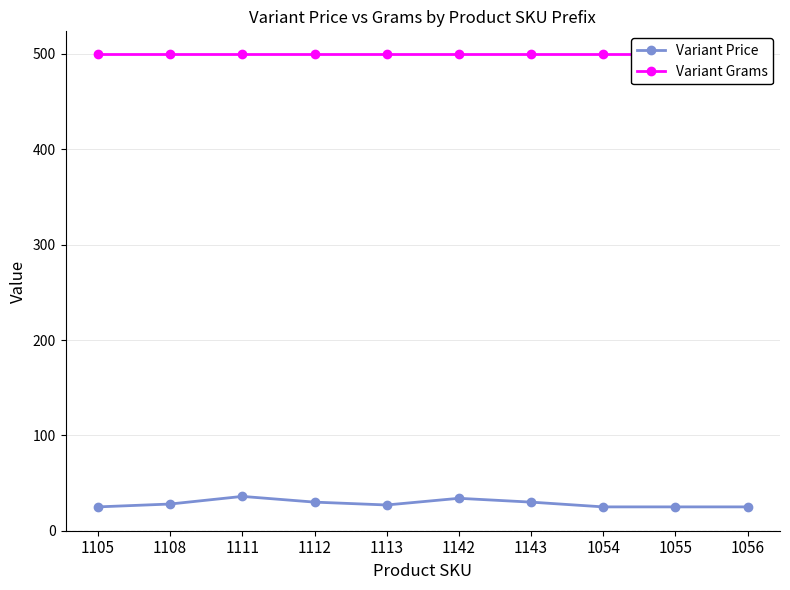

How many interior local peaks does the Variant Price series have?

2